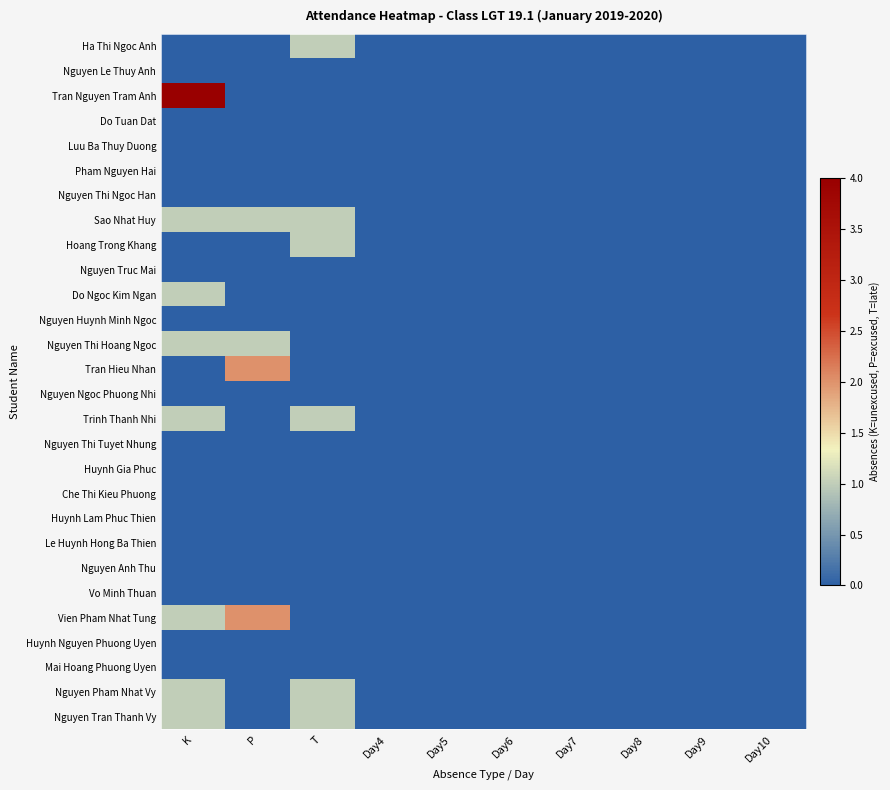

Which has a higher value, Day5 or Day10?

Day5